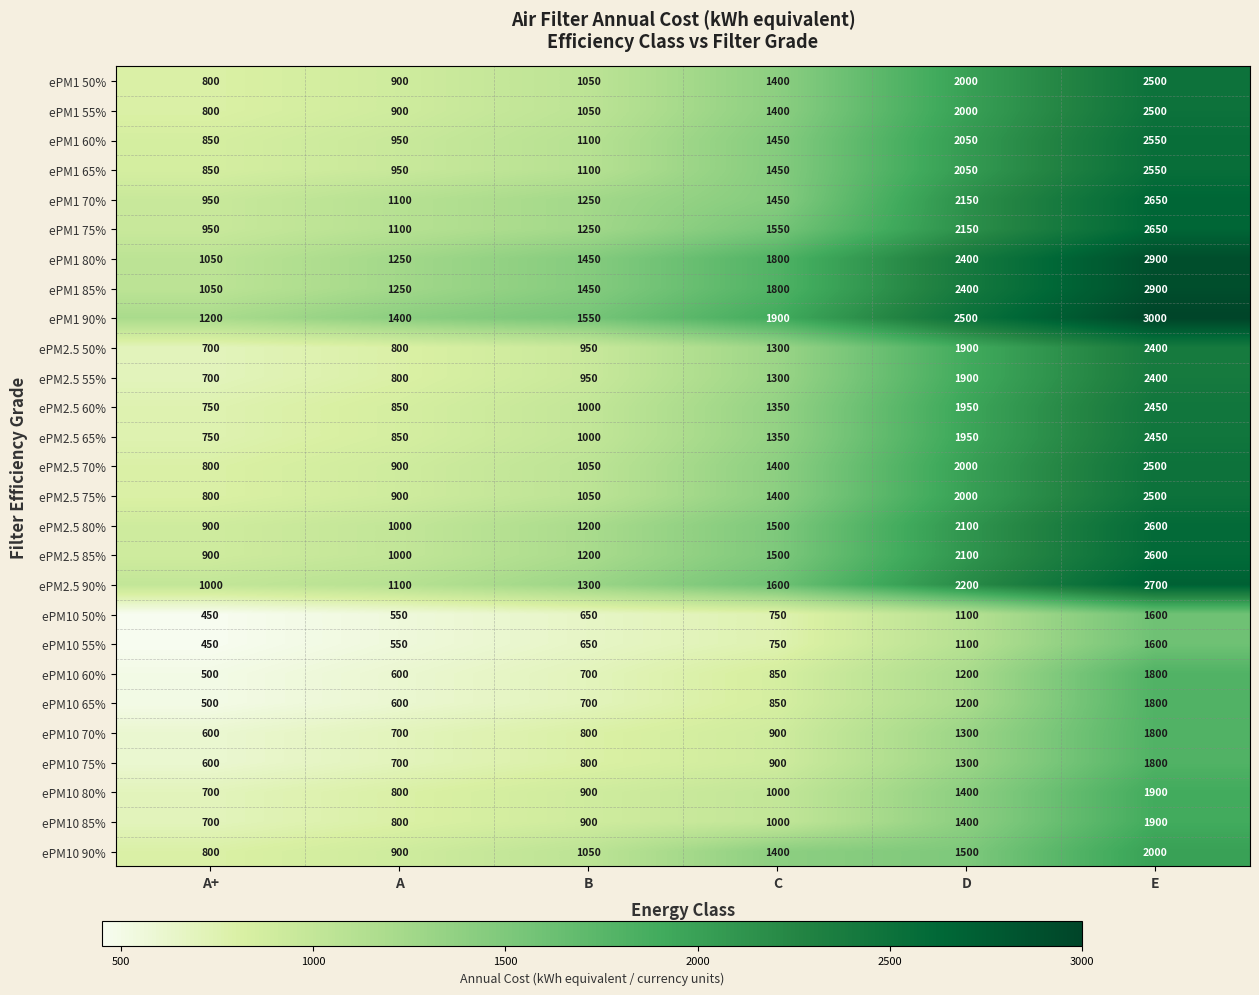

Rank the categories by ePM10 80% value from lowest to highest.

A+, A, B, C, D, E